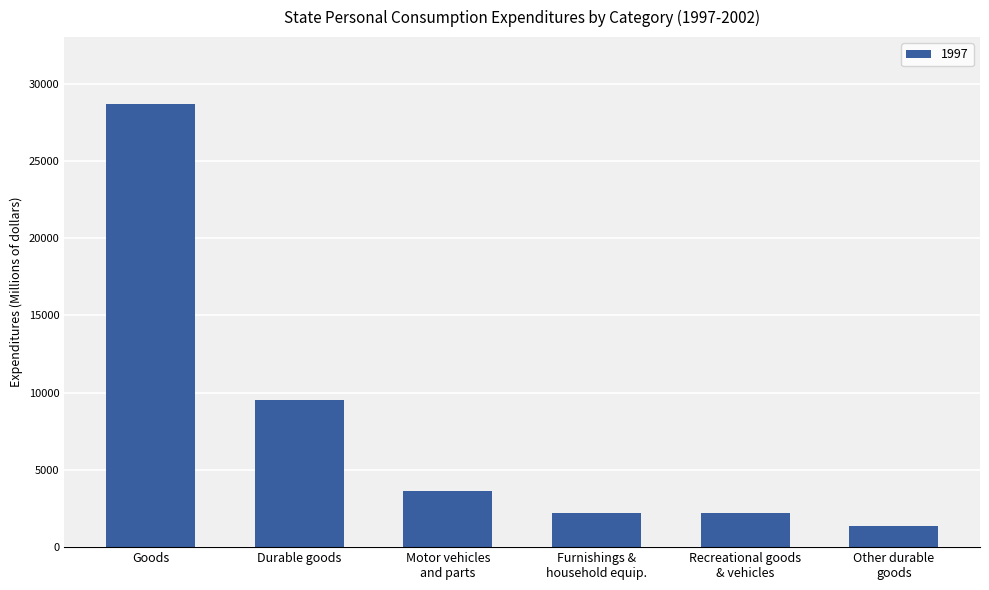

The value at Goods is 28702. True or false?

True